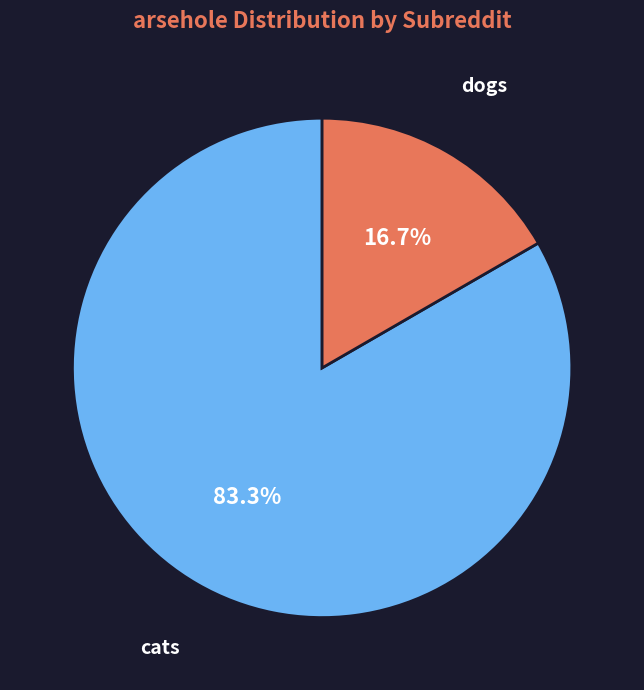

Does any single category account for the majority?

Yes